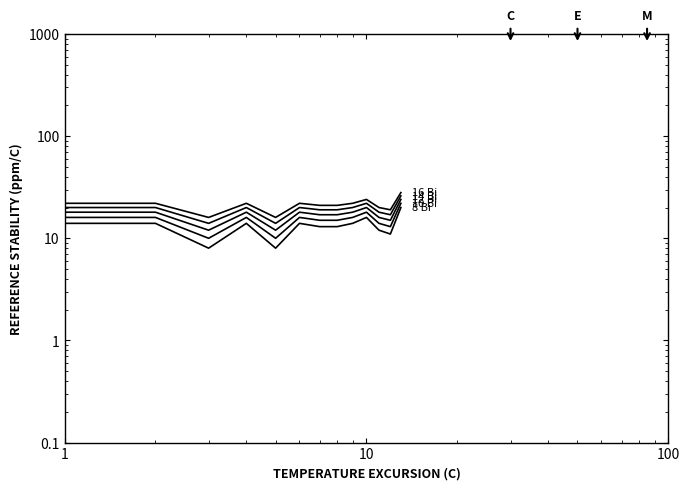

The value of 8 Bi at 12 is 4. True or false?

False